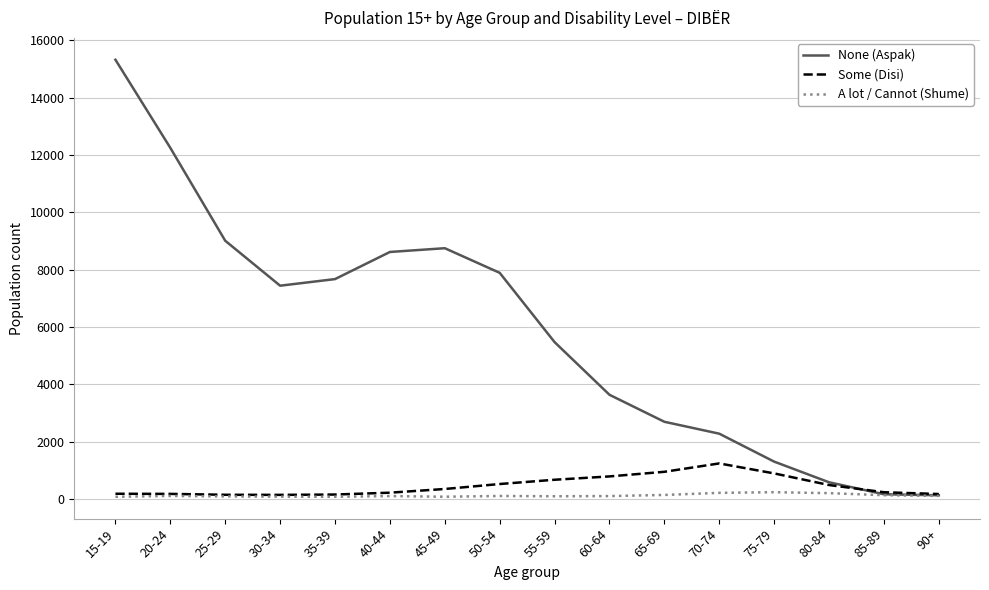

What is the difference between the maximum and minimum values in the Some (Disi) series?

1096